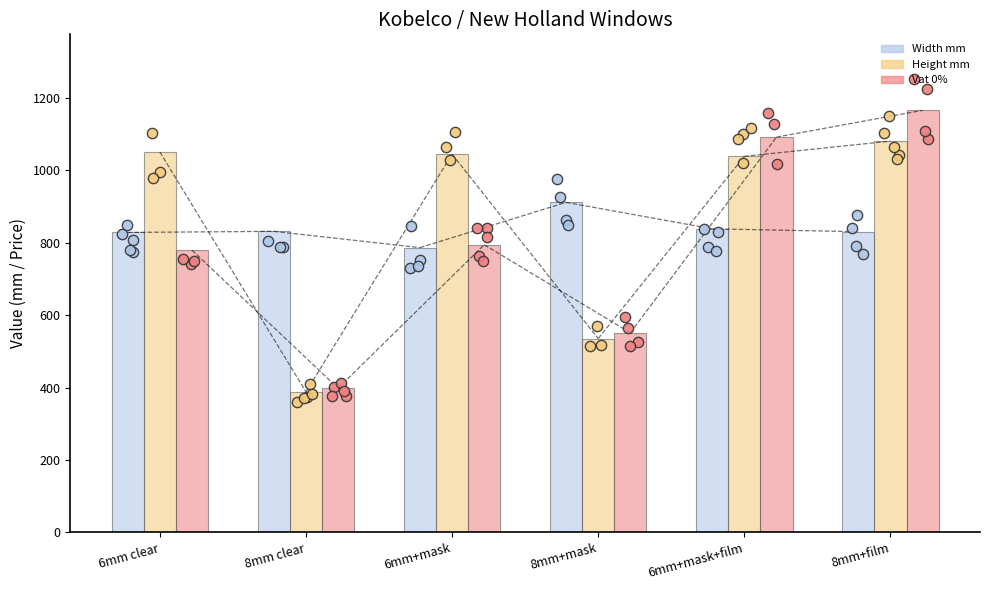

At how many categories does at least one series exceed 711?

6